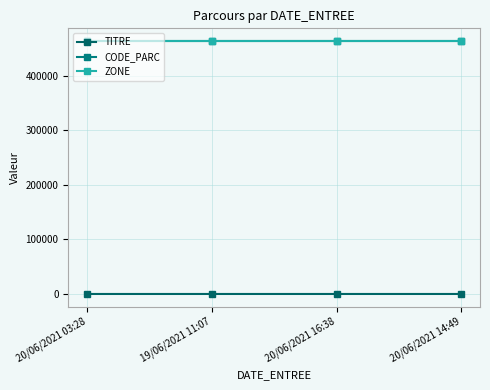

Reading left to right, transcribe all the data shown in this chart.

TITRE: 0	1	2	3
CODE_PARC: 464006	464006	464006	464006
ZONE: 464006	464006	464006	464006